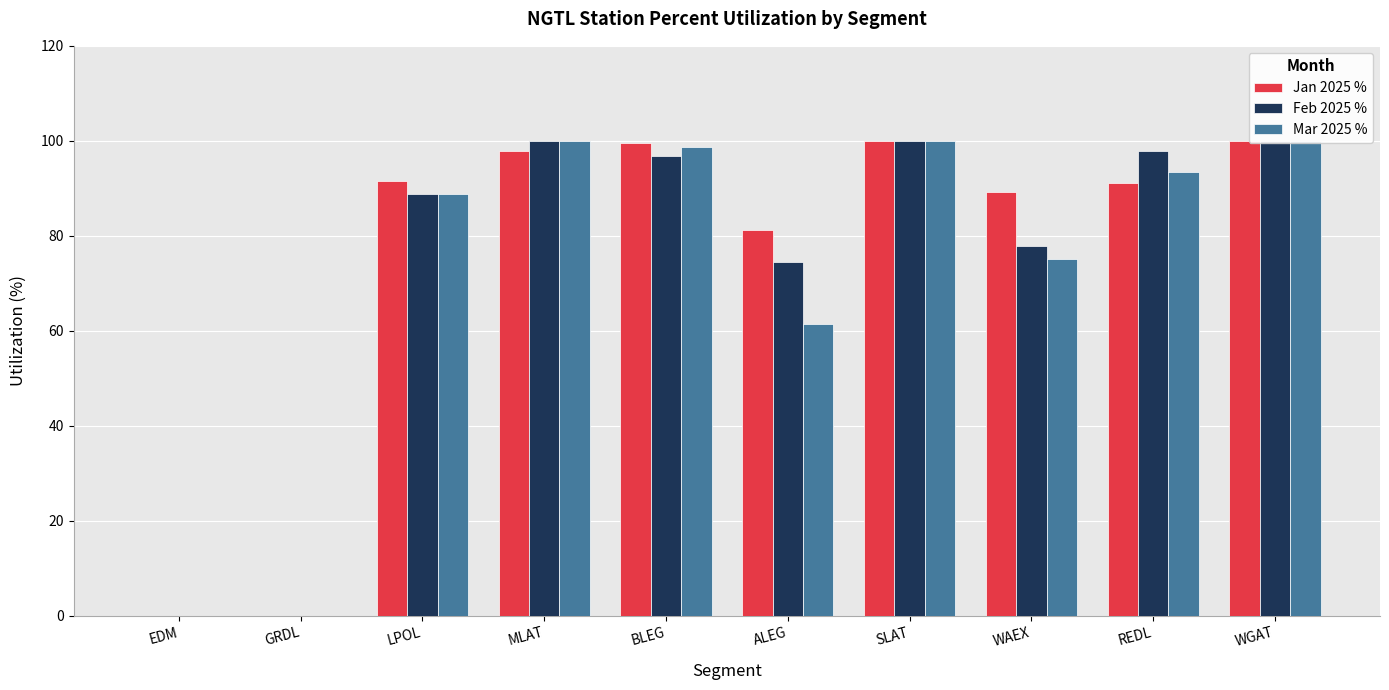

Reading left to right, what are all the values shown in this chart?

Jan 2025 %: EDM=0.0	GRDL=0.0	LPOL=91.5	MLAT=97.9	BLEG=99.5	ALEG=81.2	SLAT=100.0	WAEX=89.2	REDL=91.2	WGAT=100.0
Feb 2025 %: EDM=0.0	GRDL=0.0	LPOL=88.9	MLAT=99.9	BLEG=96.9	ALEG=74.5	SLAT=100.0	WAEX=77.9	REDL=97.9	WGAT=100.0
Mar 2025 %: EDM=0.0	GRDL=0.0	LPOL=88.9	MLAT=99.9	BLEG=98.6	ALEG=61.5	SLAT=100.0	WAEX=75.2	REDL=93.5	WGAT=100.0